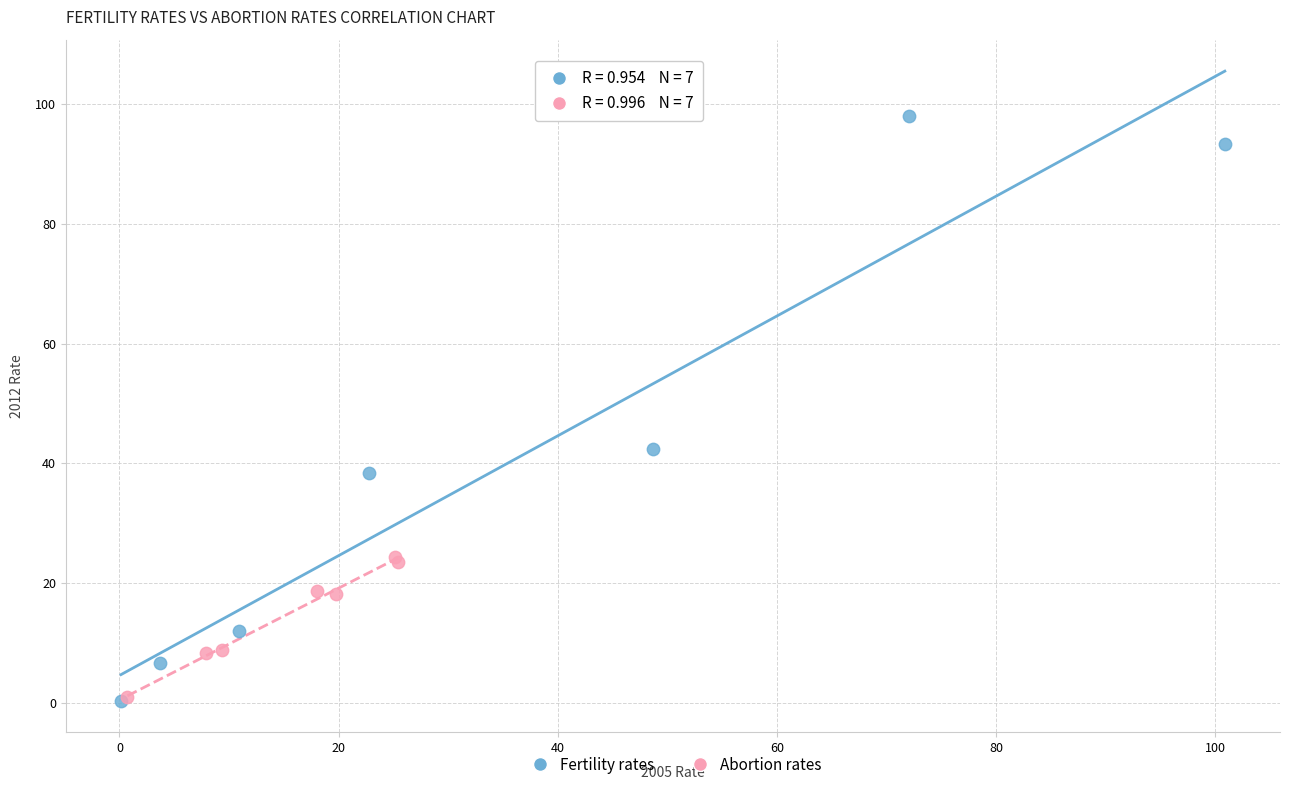

Which series has the widest spread of Y values?

Fertility rates